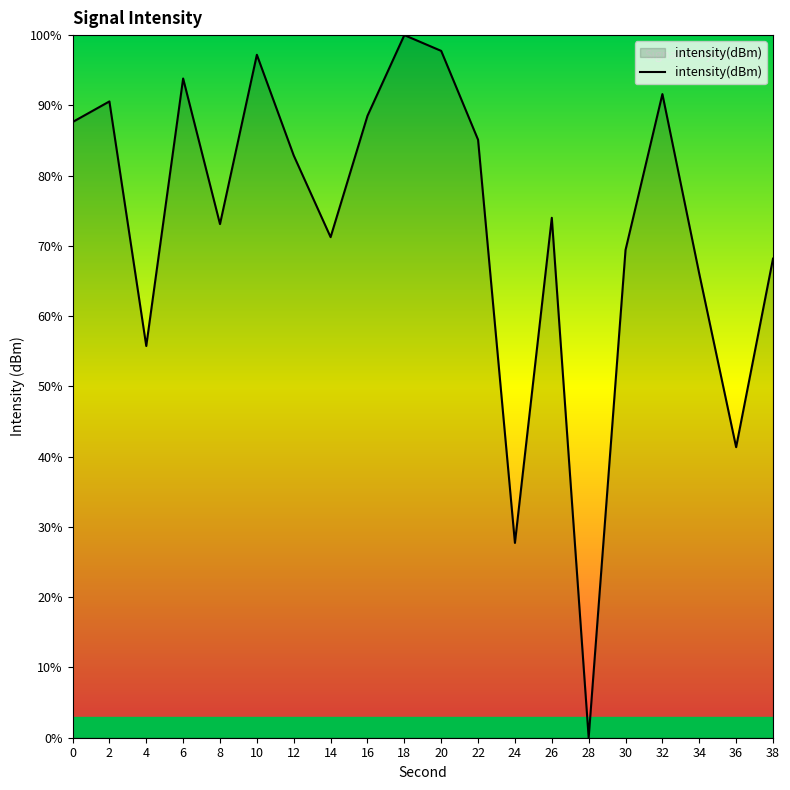

True or false: the data has more than 0 interior local peaks.

True